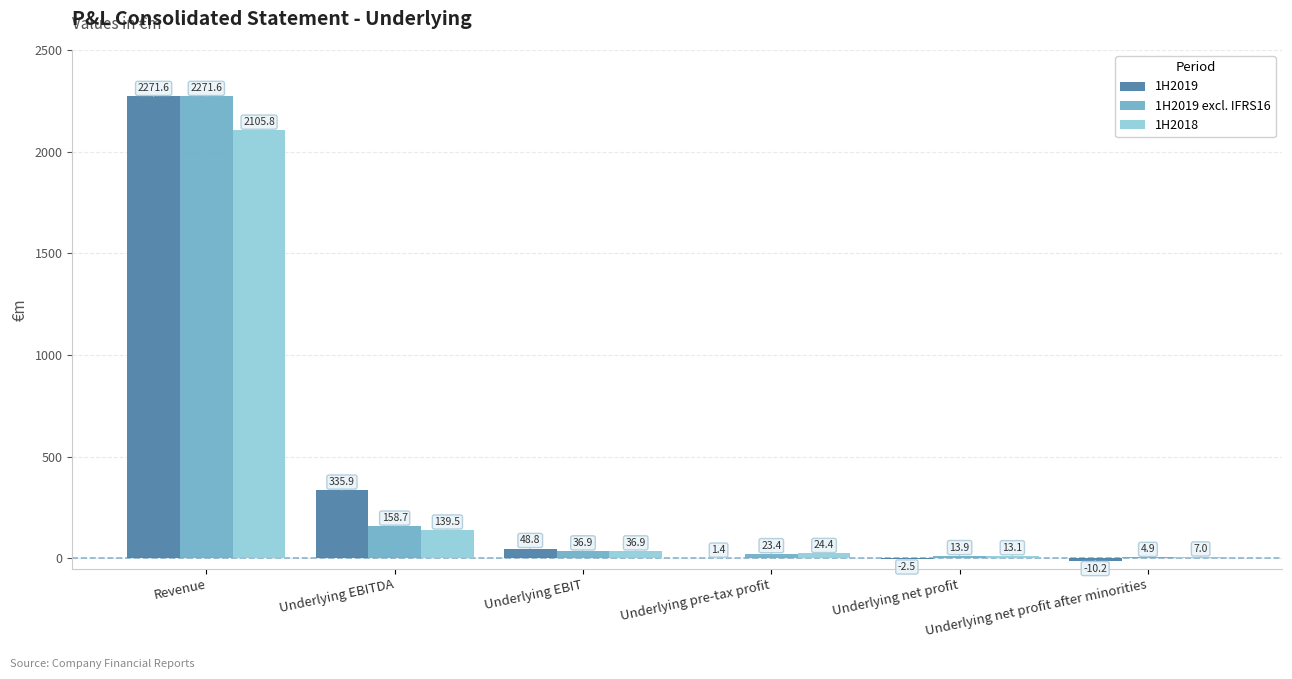

The value of 1H2019 excl. IFRS16 at Revenue is 1415.9. True or false?

False